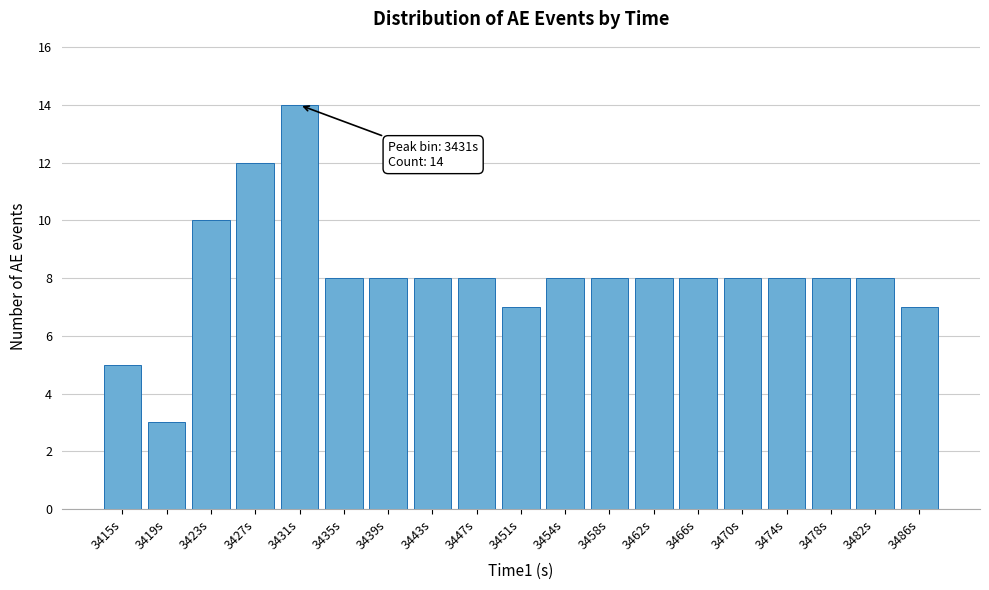

Reading right to left, transcribe all the data shown in this chart.

3486s=7	3482s=8	3478s=8	3474s=8	3470s=8	3466s=8	3462s=8	3458s=8	3454s=8	3451s=7	3447s=8	3443s=8	3439s=8	3435s=8	3431s=14	3427s=12	3423s=10	3419s=3	3415s=5